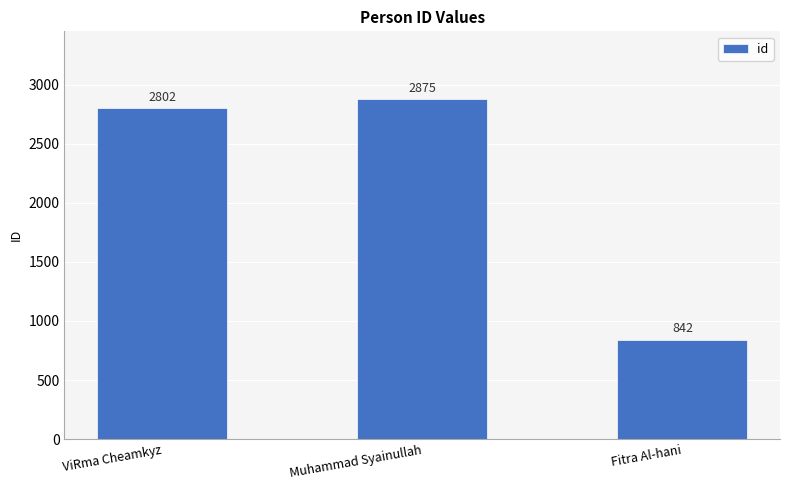

Is it true that the value at Muhammad Syainullah is 2875?

True